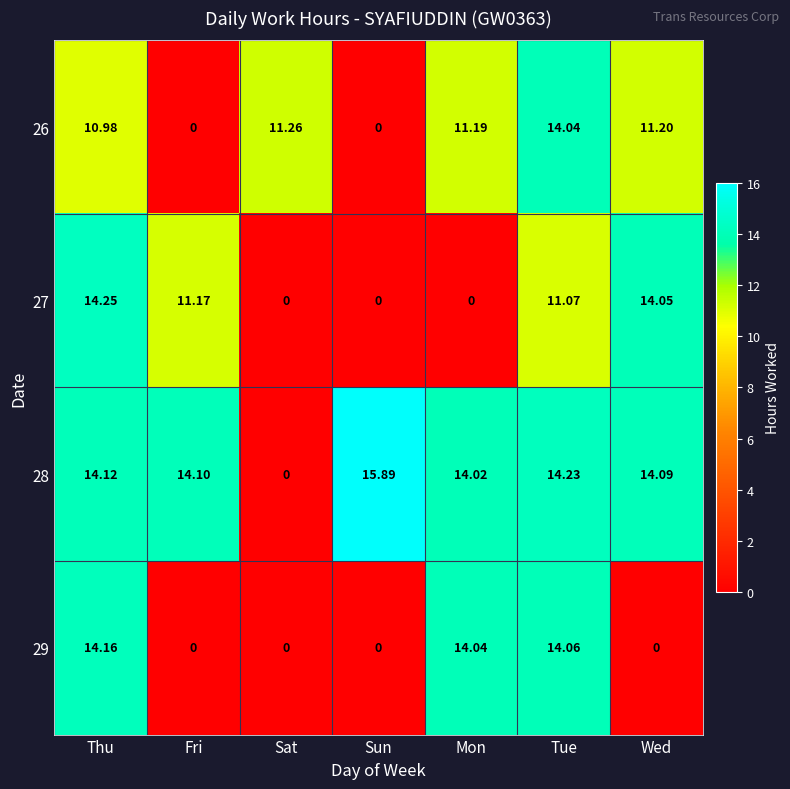

At which category is the sum across all series the highest?

Thu